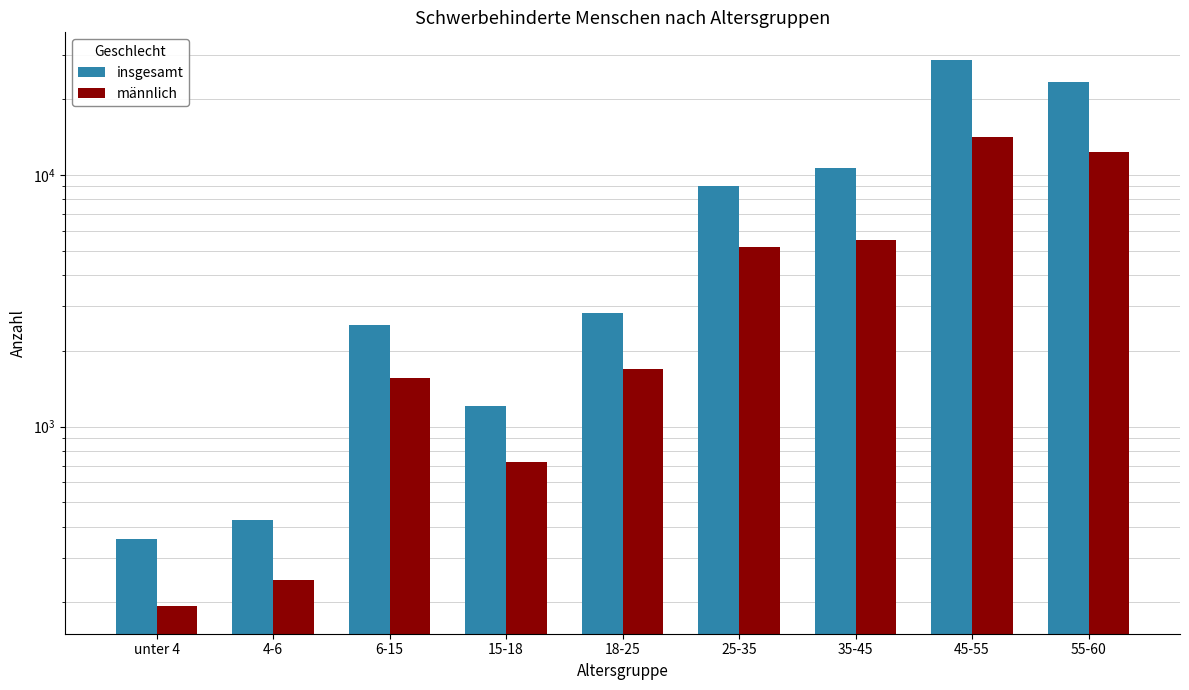

What is the minimum value shown in the chart?

193